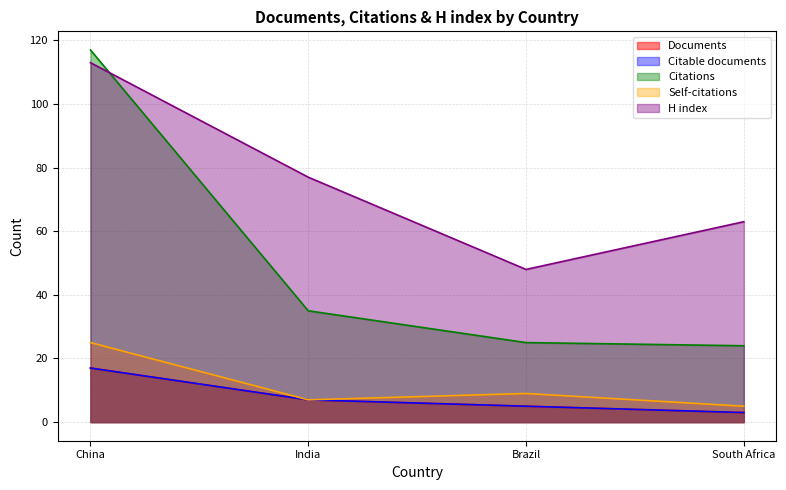

Which category has the lowest value in the Citable documents series?

South Africa